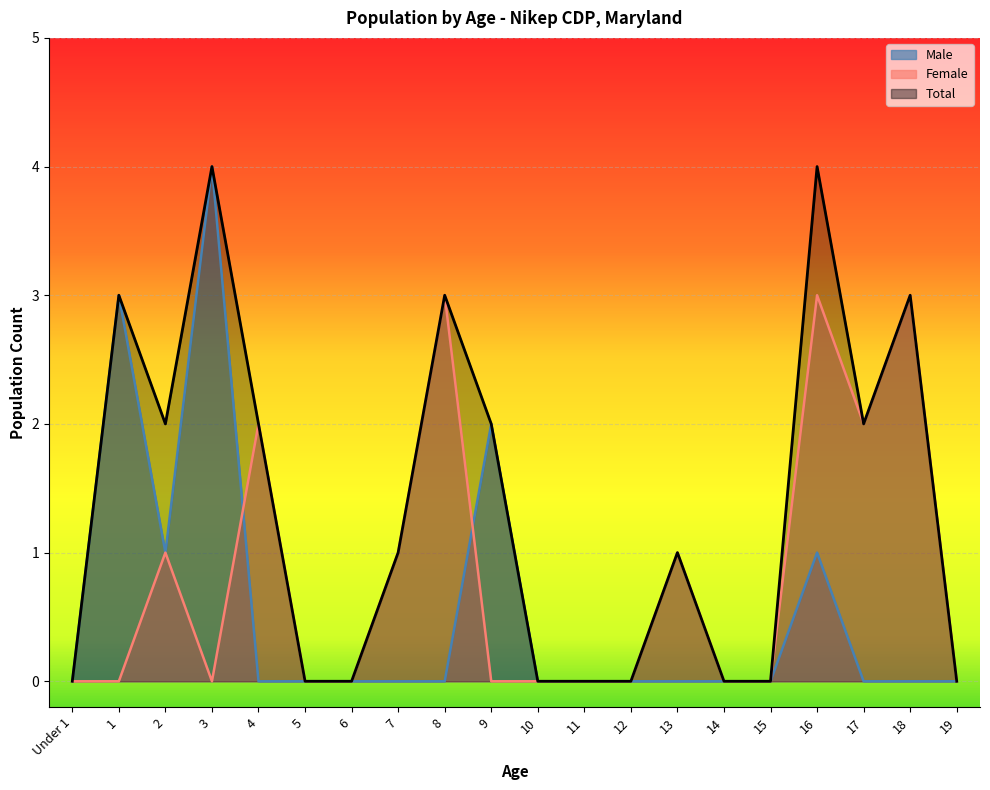

True or false: Total and Male cross at least once.

False